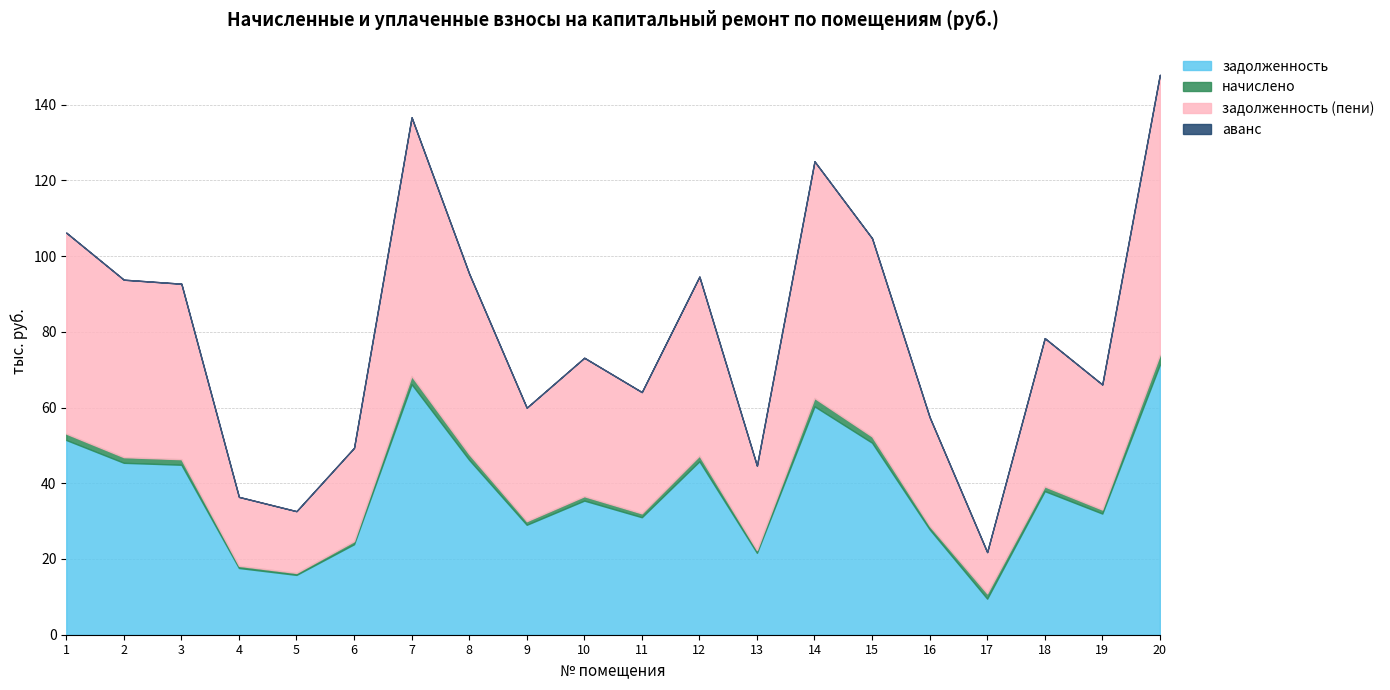

Where is the first local minimum for начислено?

5